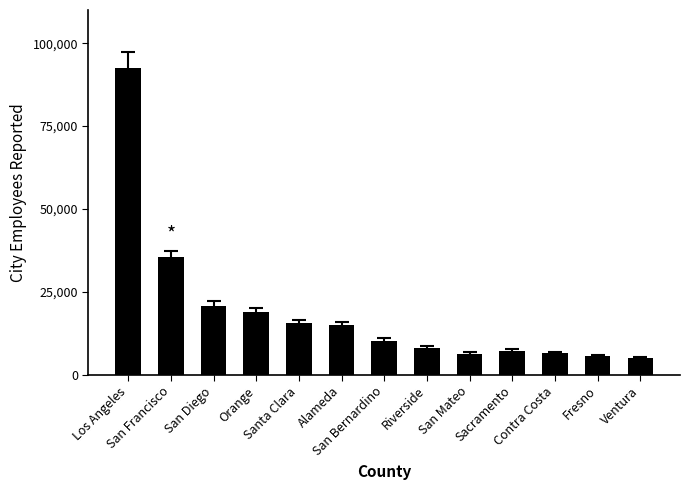

What is the maximum value shown in the chart?

92367